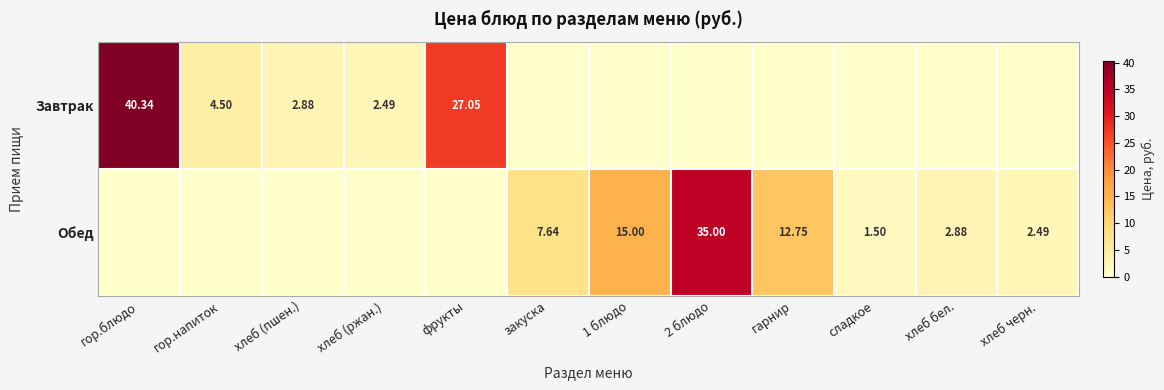

The value of Завтрак at 2 блюдо is -16.3. True or false?

False